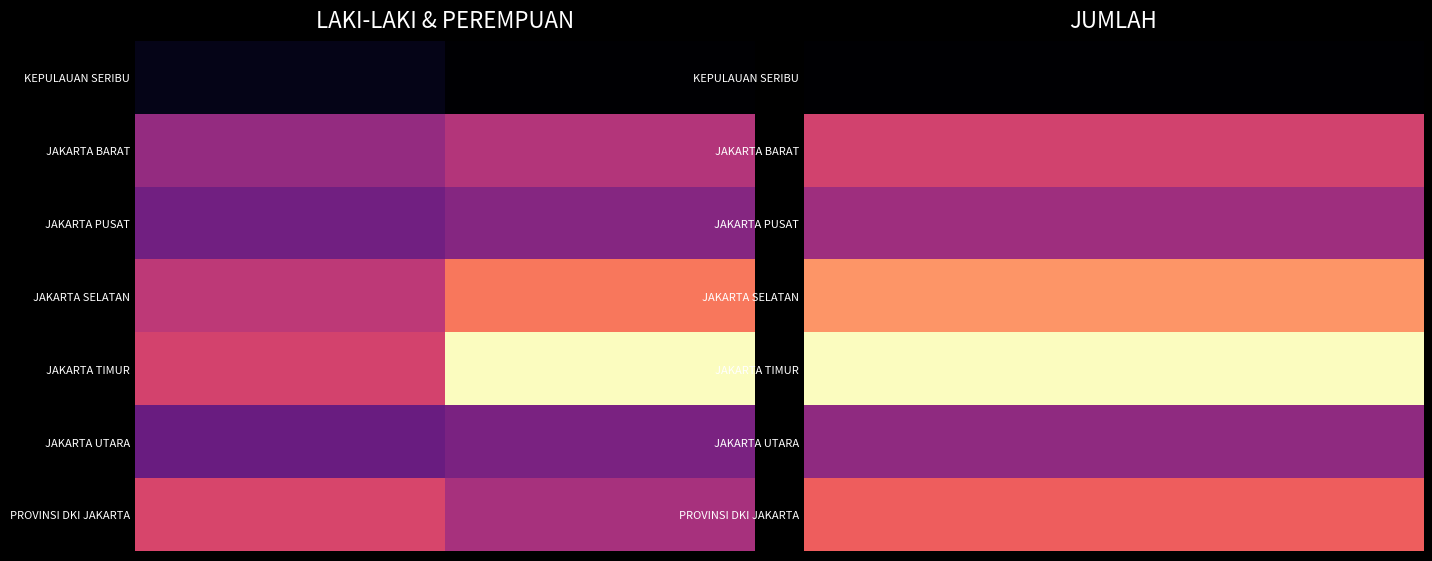

What is the greatest value displayed?

12025